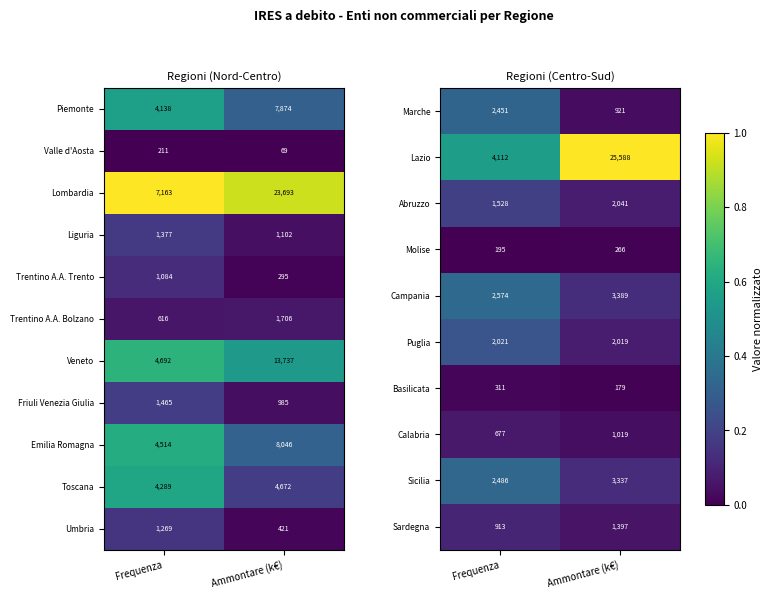

Read the Lombardia value at Ammontare (k€), to the nearest 50.

23700